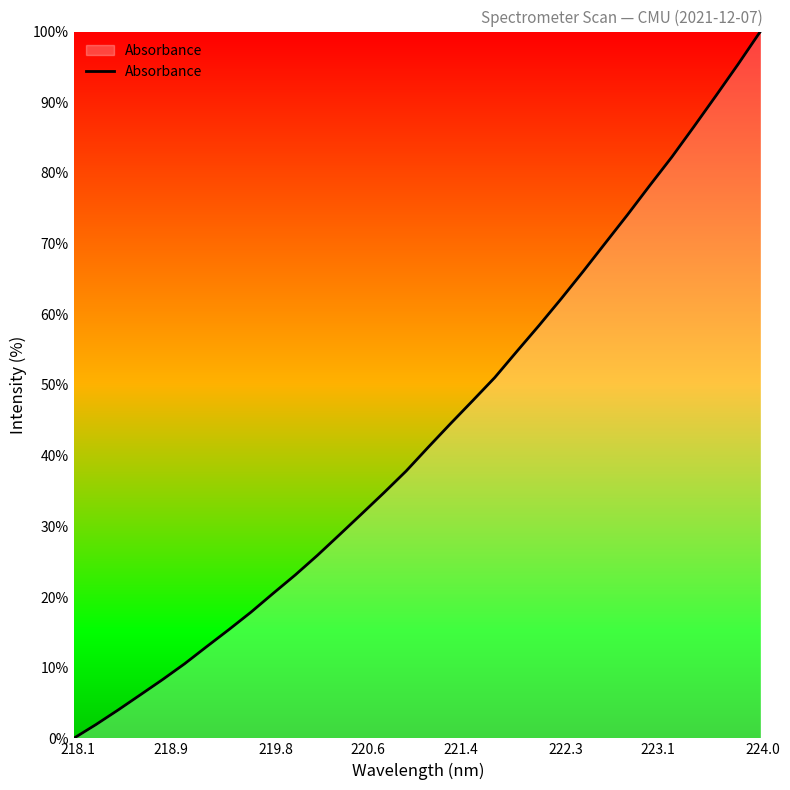

What is the maximum value shown in the chart?

100.0